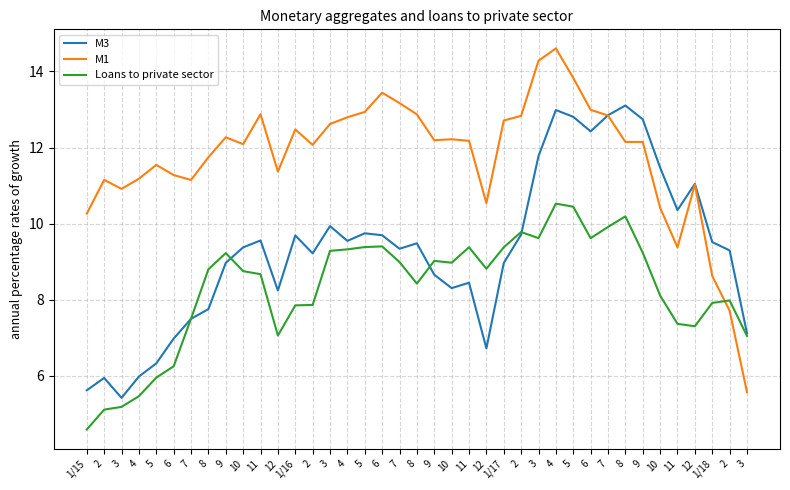

Does the chart have visible grid lines?

Yes